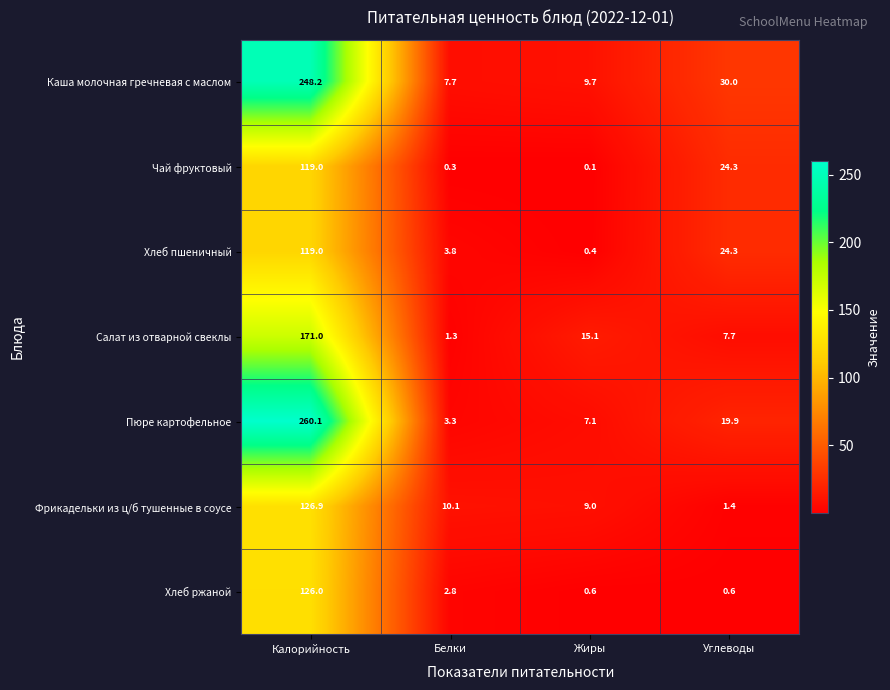

What is the lowest value of the Хлеб ржаной series?

0.6